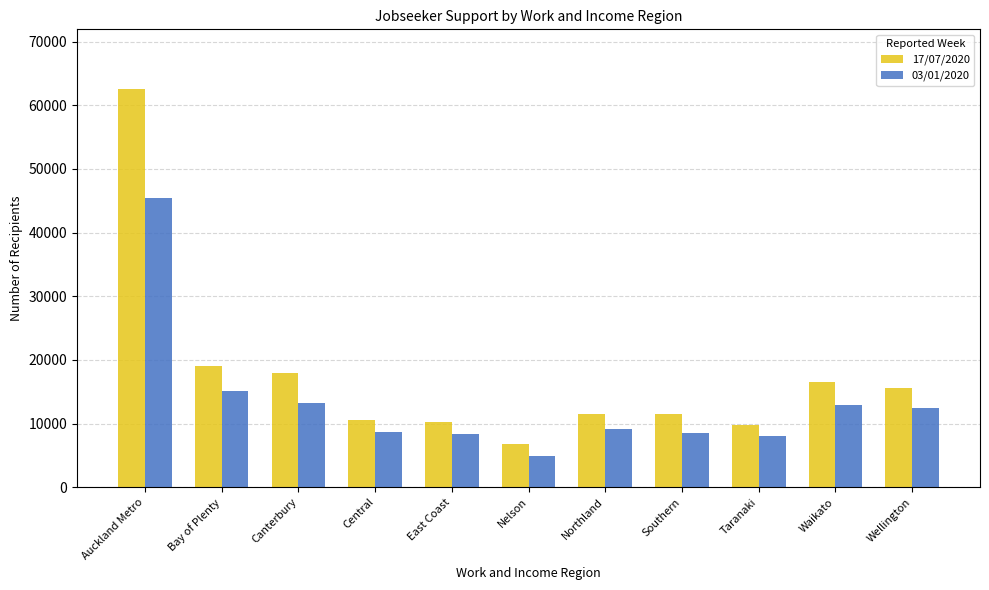

Are the bars grouped side by side (vs. stacked)?

Yes